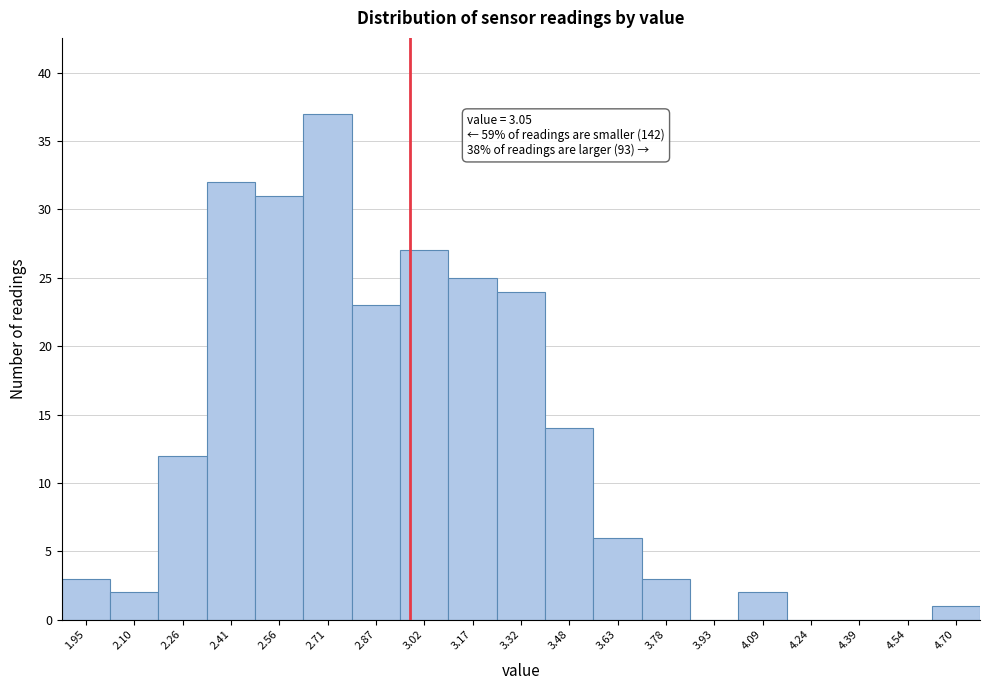

Reading right to left, extract all data points from this chart.

4.70=1	4.54=0	4.39=0	4.24=0	4.09=2	3.93=0	3.78=3	3.63=6	3.48=14	3.32=24	3.17=25	3.02=27	2.87=23	2.71=37	2.56=31	2.41=32	2.26=12	2.10=2	1.95=3